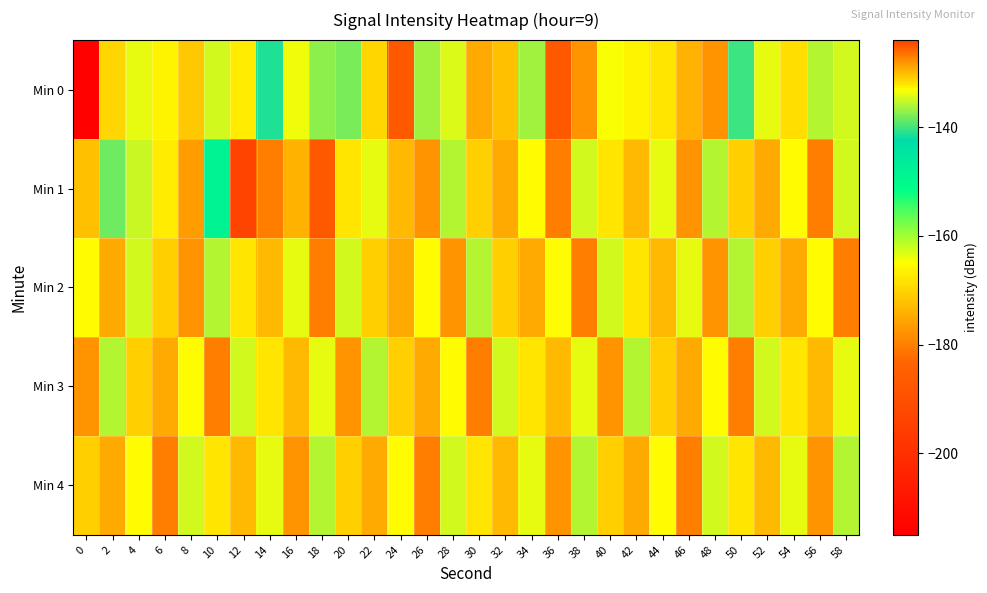

Between 0 and 56, which is larger?

56